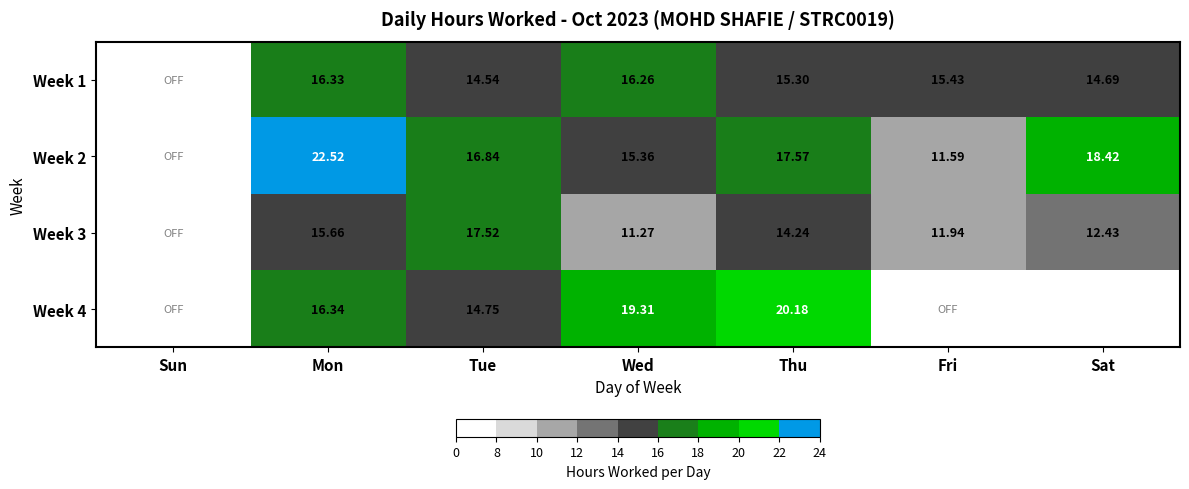

Is the value of Week 3 at Fri greater than the value of Week 2 at Tue?

No